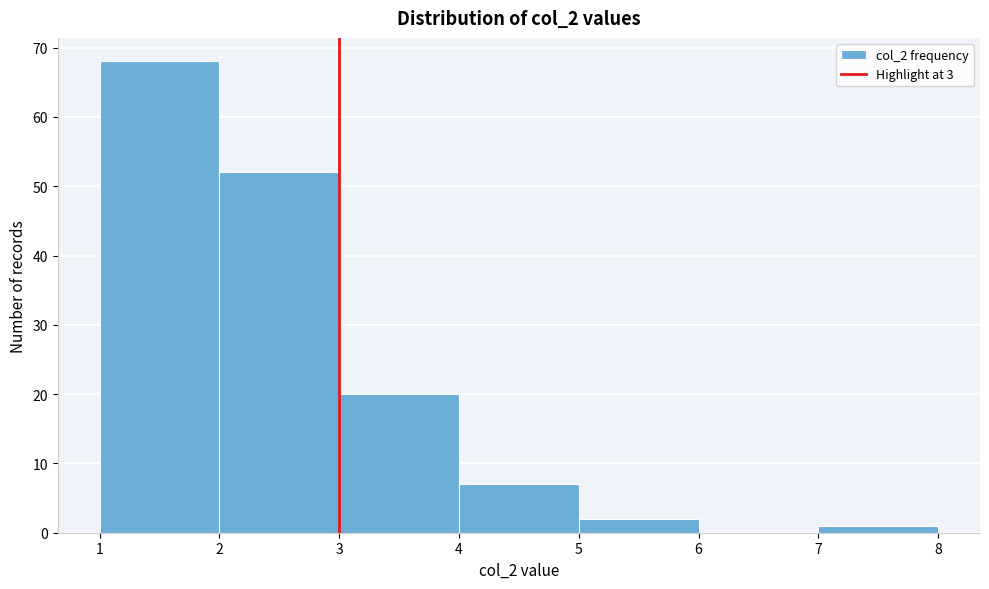

Reading left to right, transcribe this chart: for each bar, give the range it covers on the x-axis and its height. The values are not printed on the chart, so give them approximately, as read against the axis.

1 to 2: 68
2 to 3: 52
3 to 4: 20
4 to 5: 7
5 to 6: 2
6 to 7: 0
7 to 8: 1